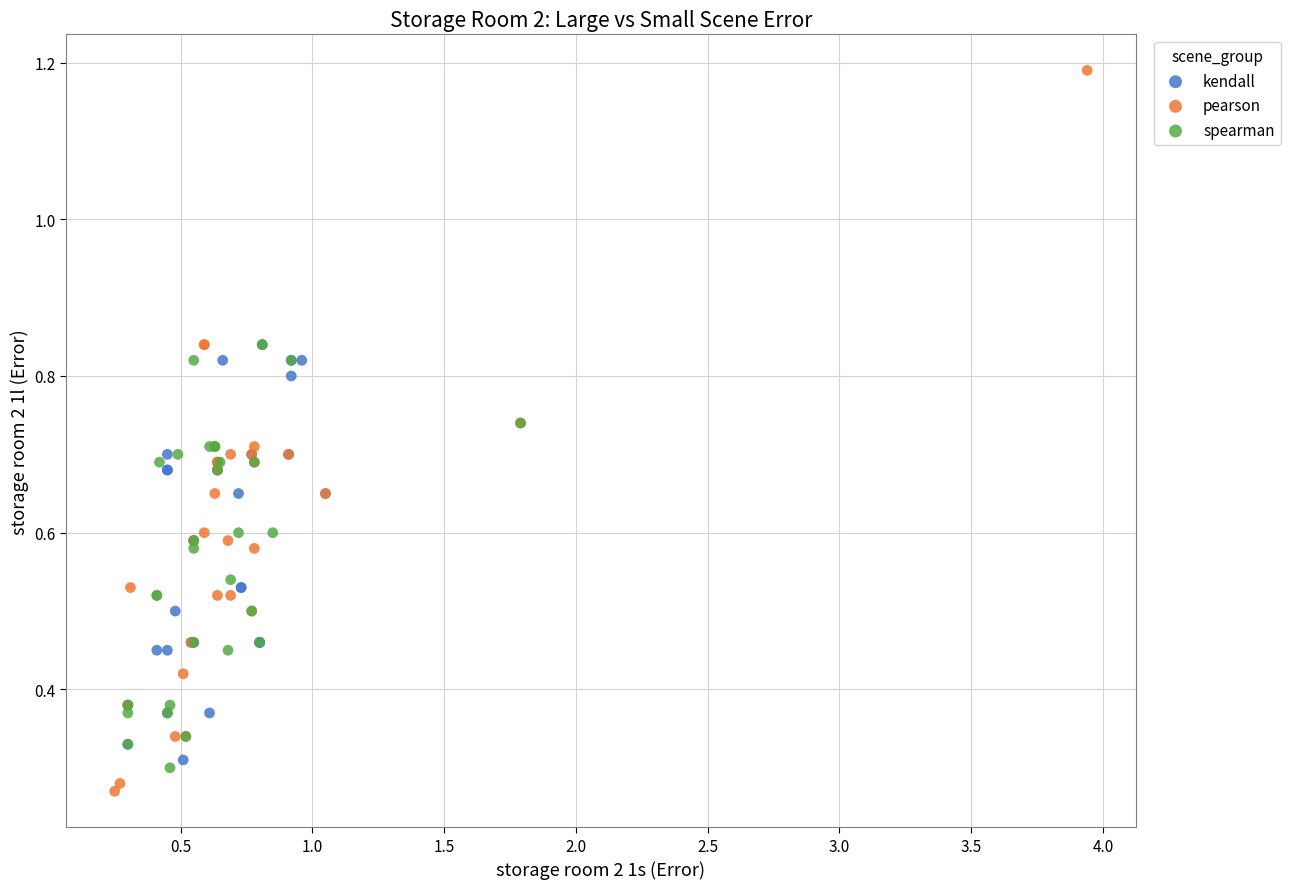

Which series contains the highest Y value?

pearson